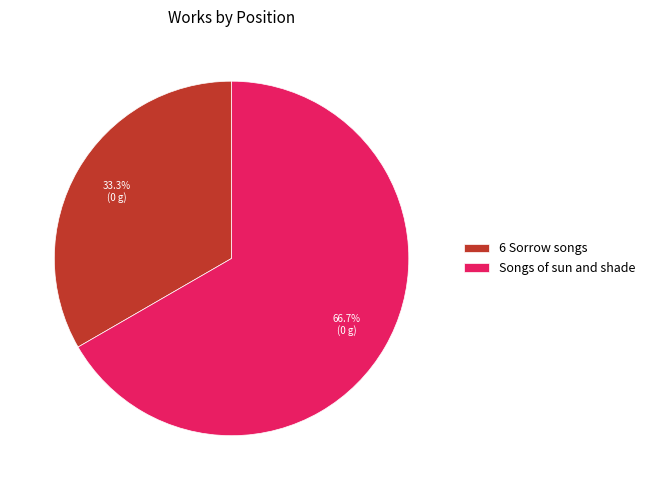

Is it true that 6 Sorrow songs is 33% of the pie?

True